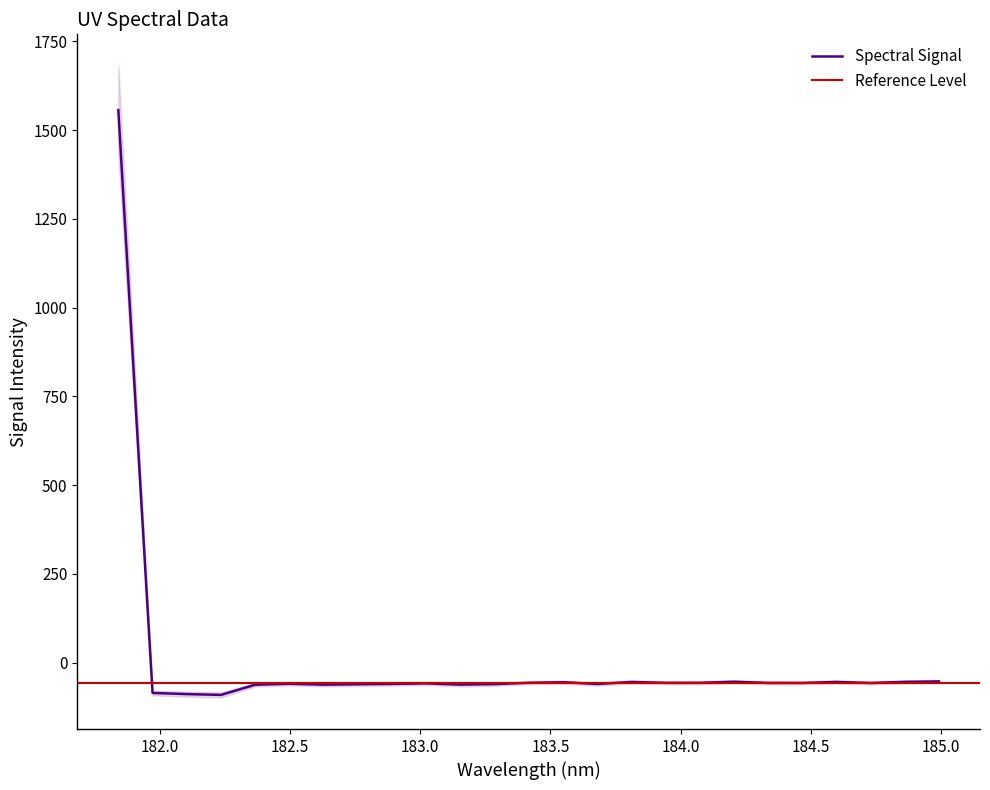

Which label corresponds to the largest value in the chart?

181.8418